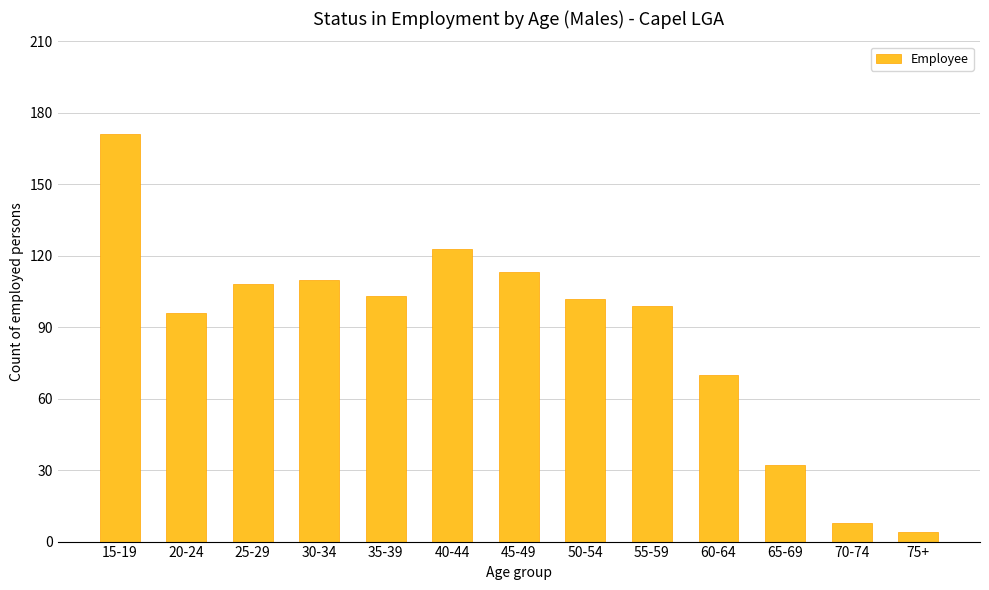

How many series are shown in this chart?

1